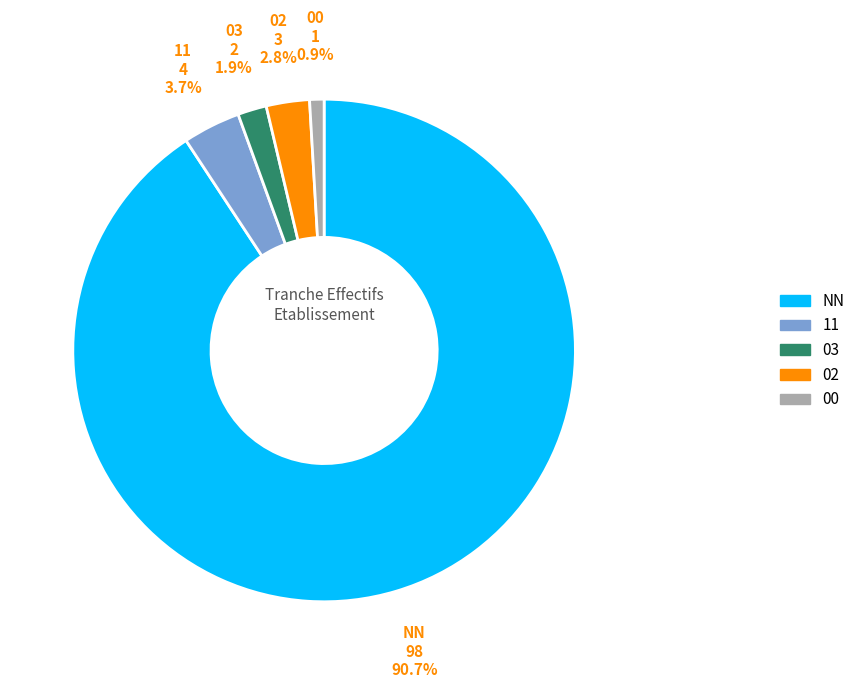

How many segments does this pie chart have?

5